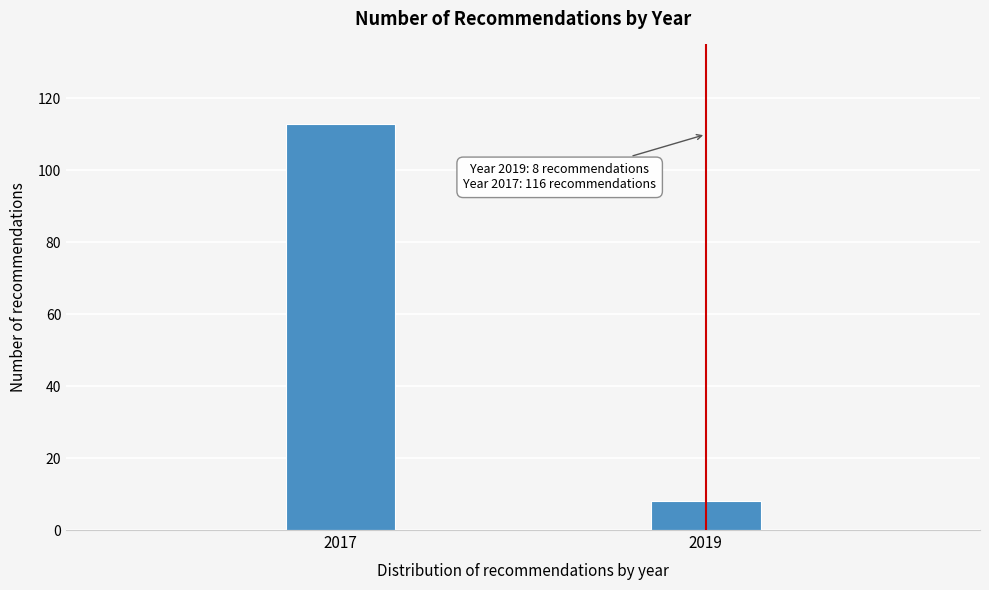

Reading left to right, extract all data points from this chart.

2017=113	2019=8